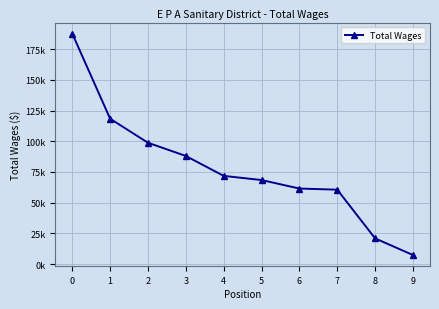

The value at 8 is 13841. True or false?

False